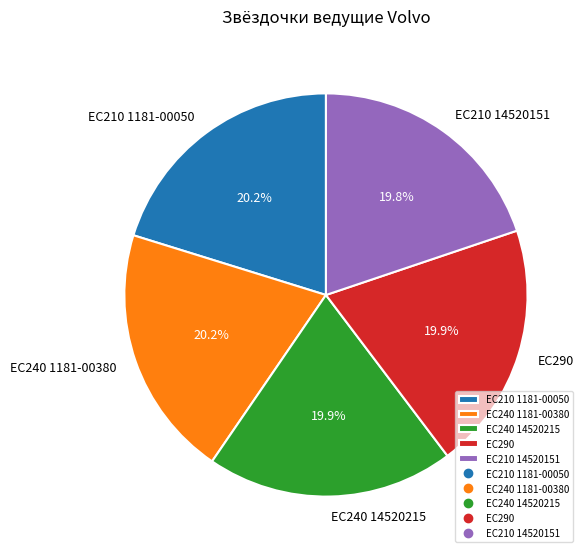

Is there any slice that represents more than half of the pie?

No